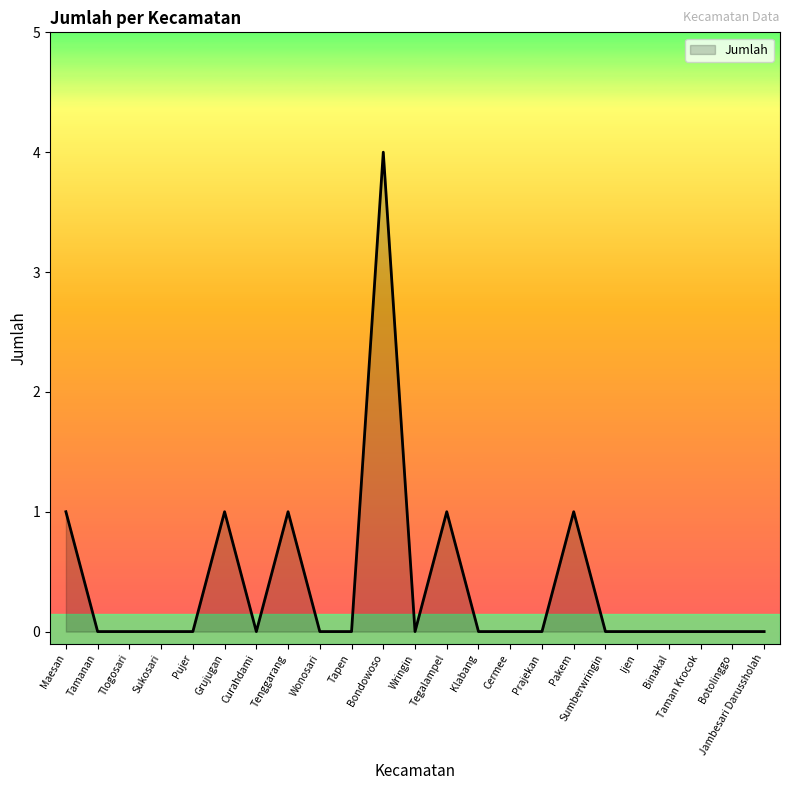

The value at Bondowoso is 4. True or false?

True